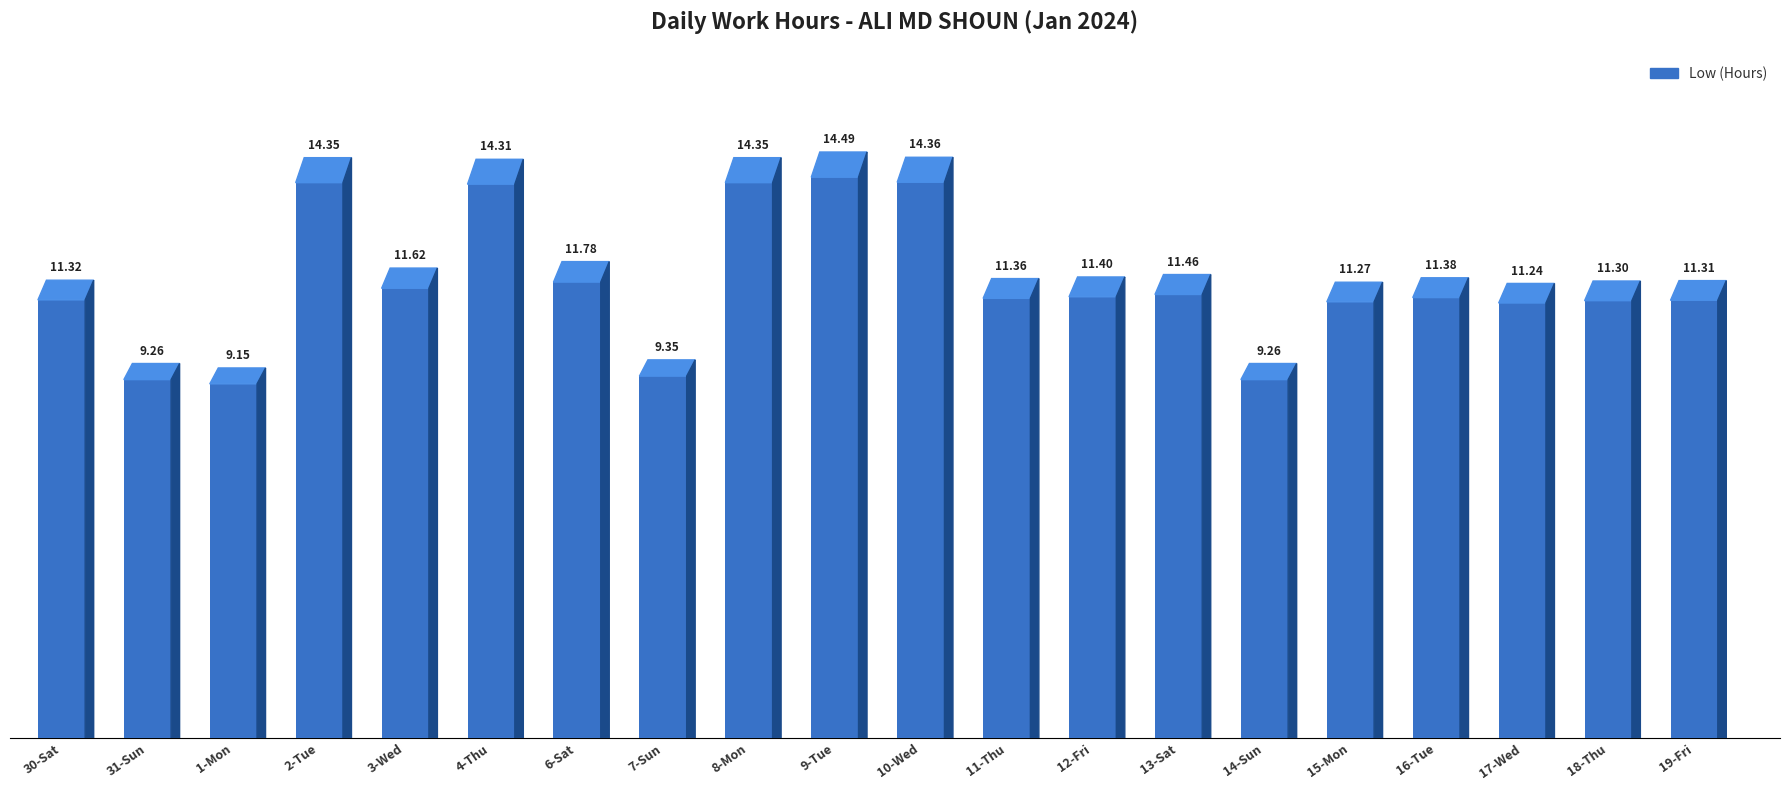

Are the bars horizontal?

No